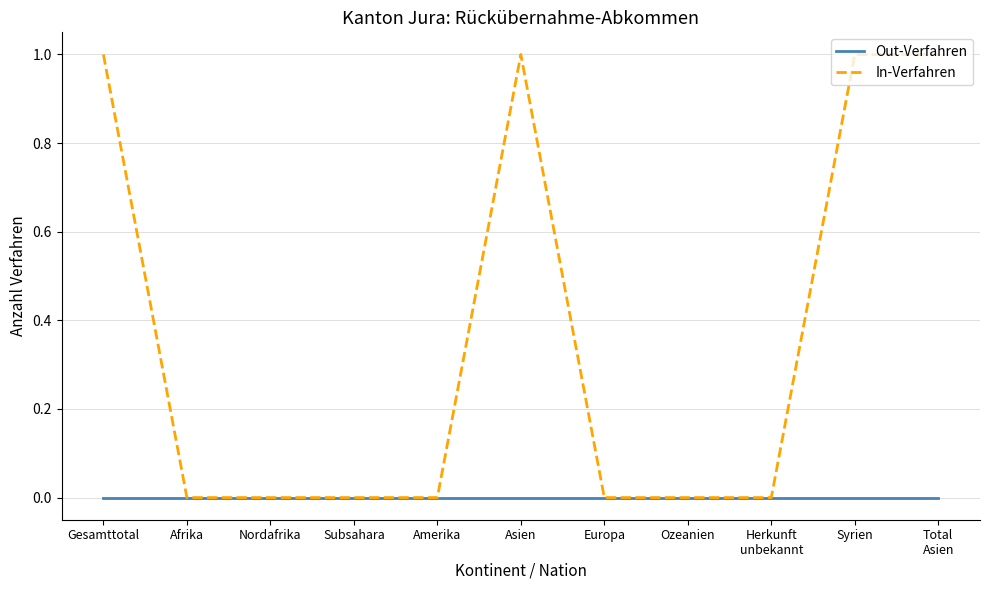

Rank the series by their maximum value, from lowest to highest.

Out-Verfahren, In-Verfahren